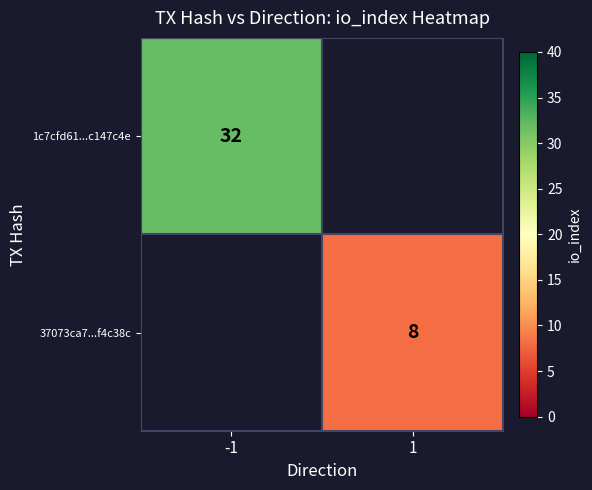

The 1c7cfd61...c147c4e series shows 49 at -1. True or false?

False